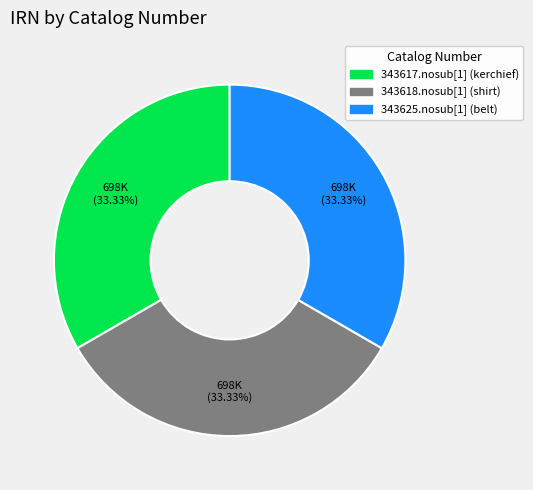

How many slices are in this pie chart?

3